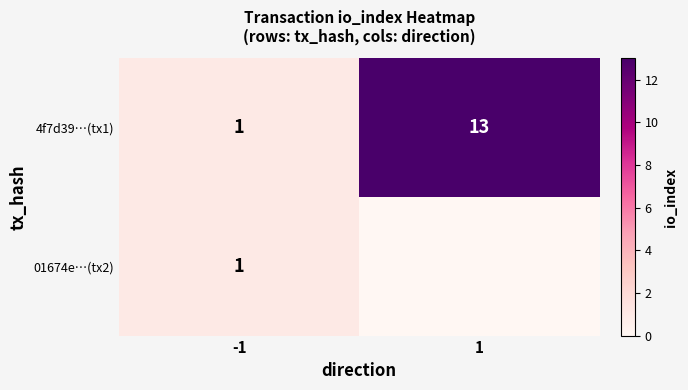

What is the difference between the 4f7d39…(tx1) values at 1 and -1?

12